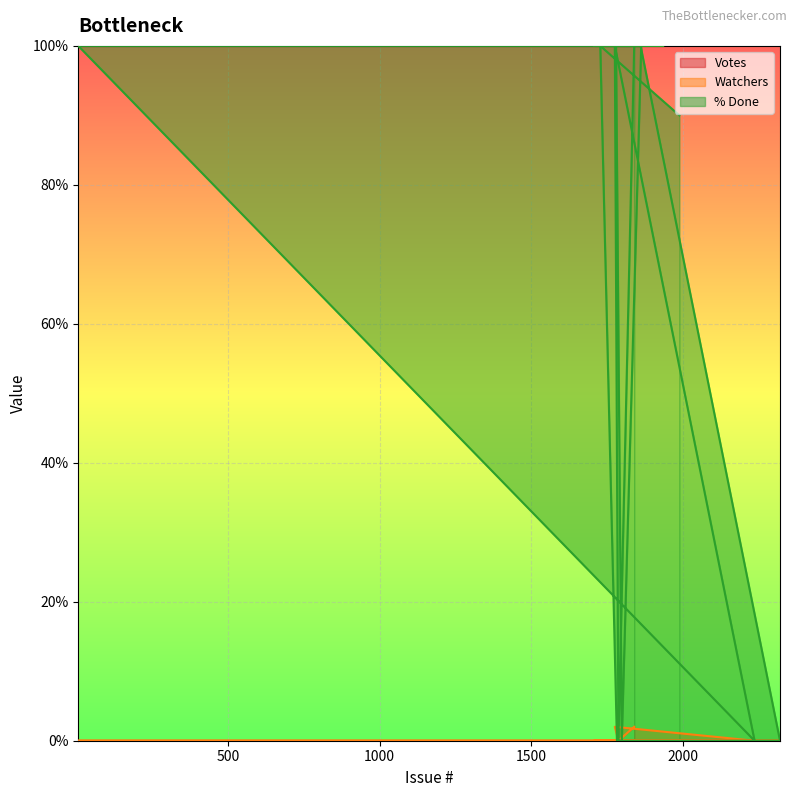

What position from the left is 1708?

11